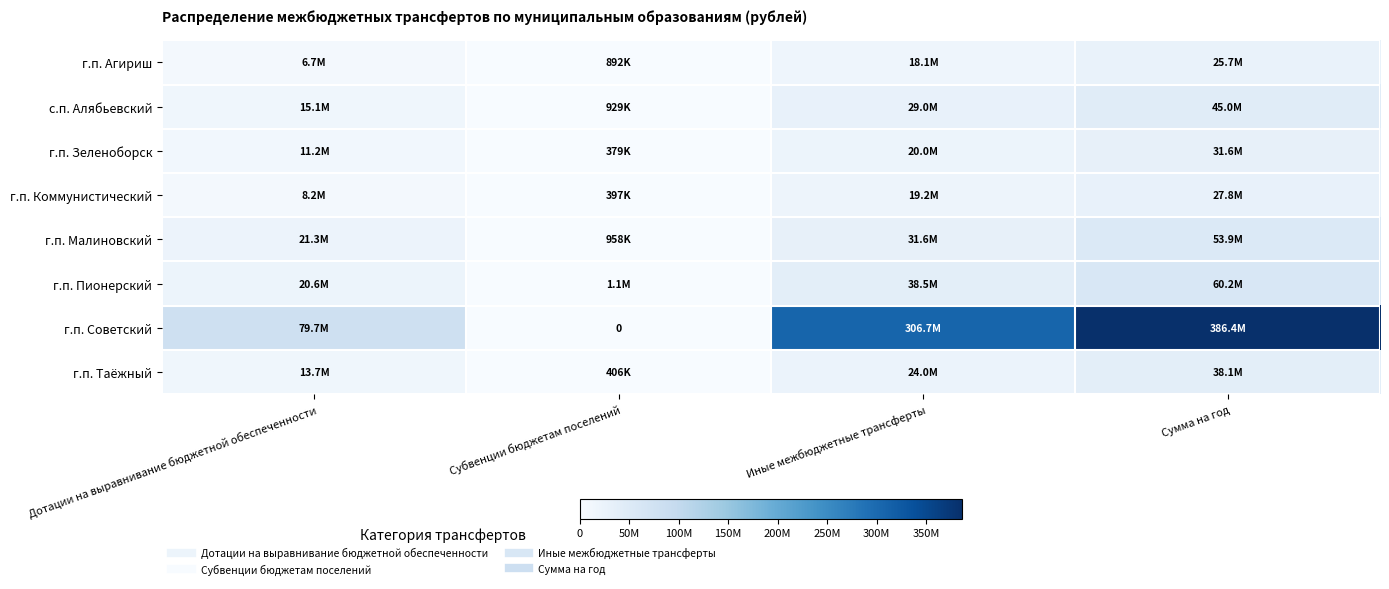

The value of г.п. Зеленоборск at Дотации на выравнивание бюджетной обеспеченности is 17771614.3. True or false?

False